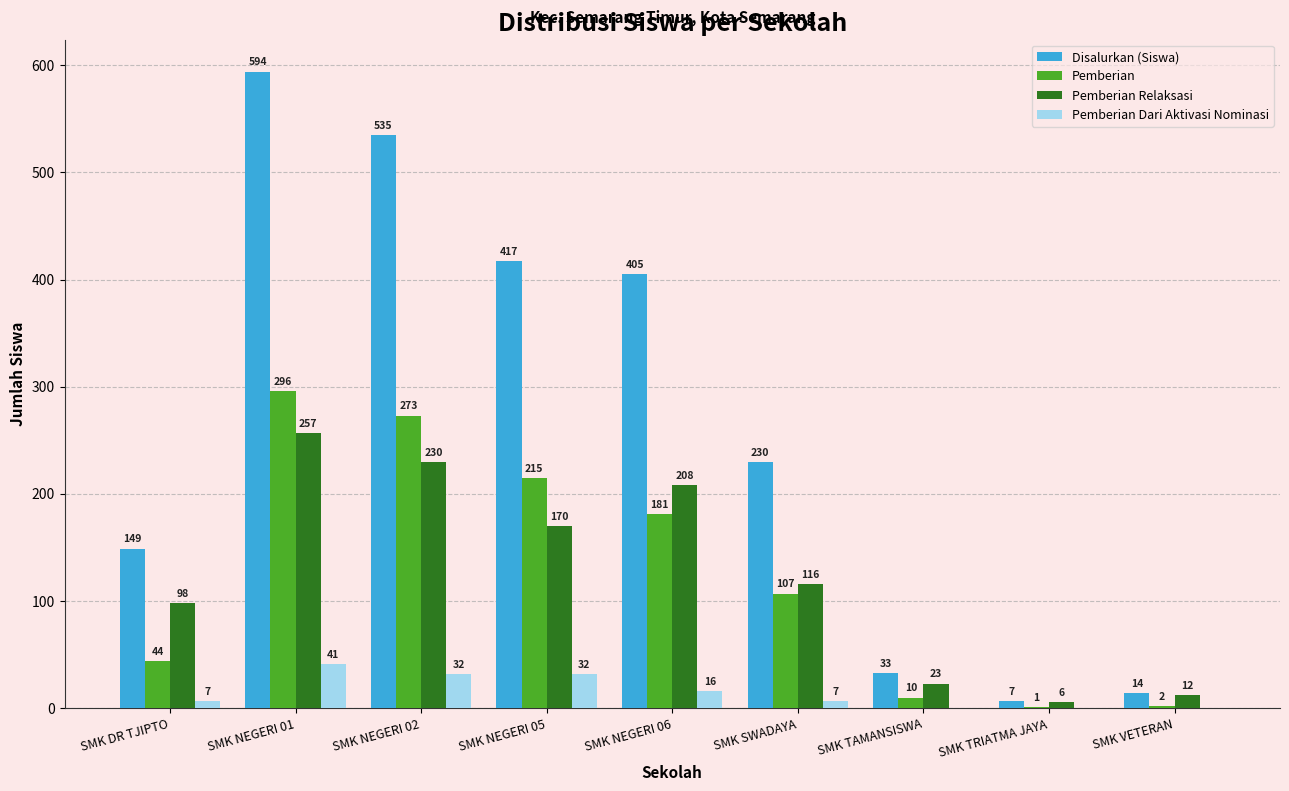

Does the chart contain stacked bars?

No